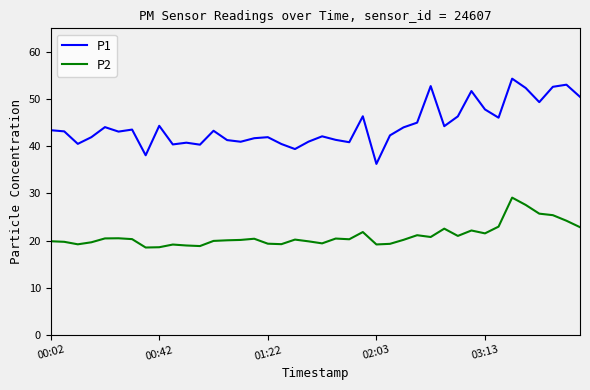

True or false: P1 has more than 2 points higher than both neighbors.

True